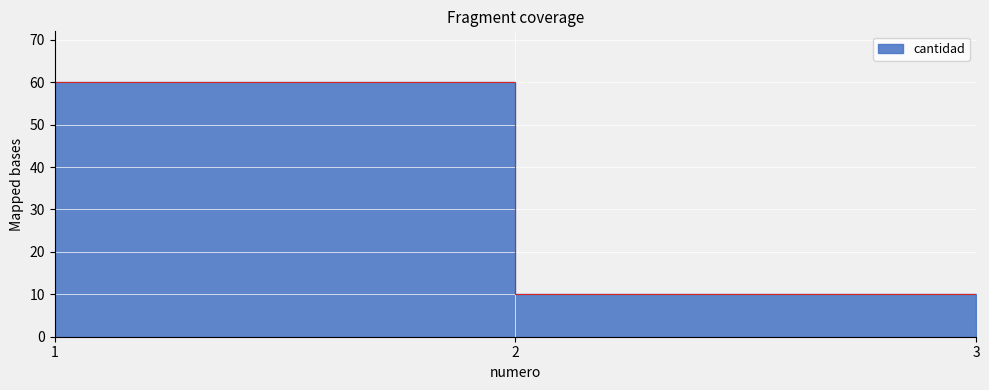

Rank the categories by value from lowest to highest.

3, 2, 1